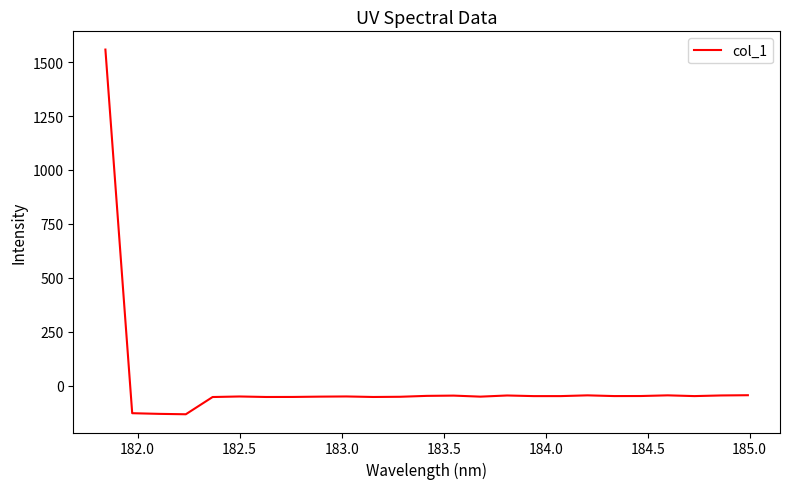

What is the difference between the maximum and minimum values?

1691.6